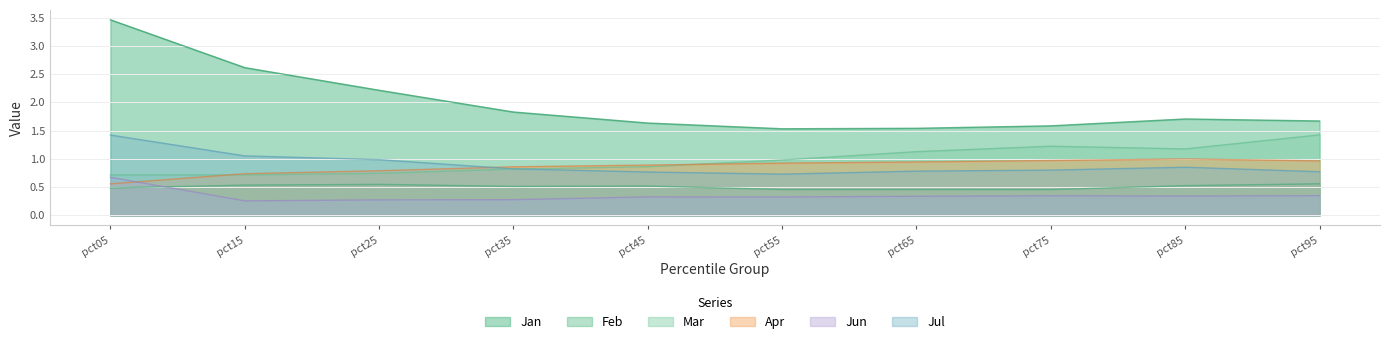

Count the number of categories in the chart.

10